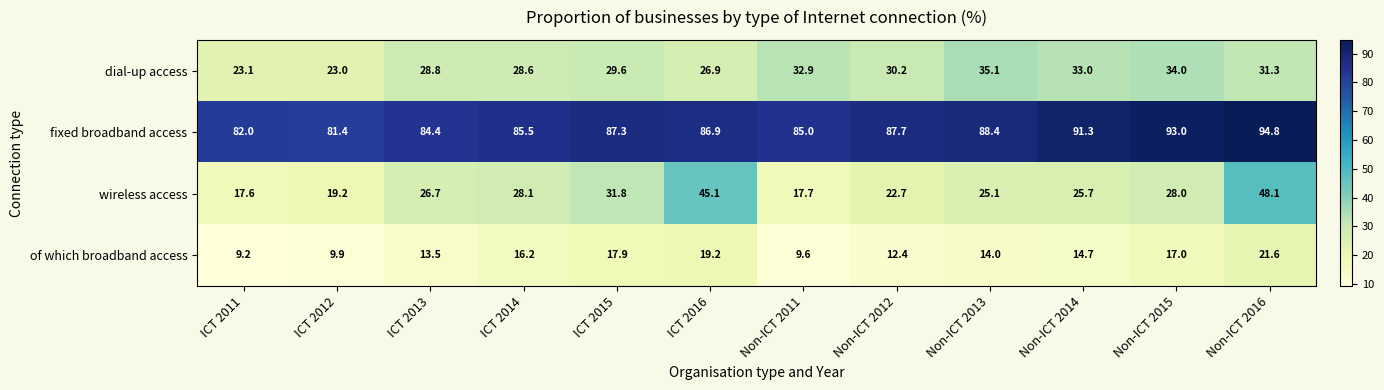

At ICT 2011, list the series in order from largest to smallest.

fixed broadband access, dial-up access, wireless access, of which broadband access